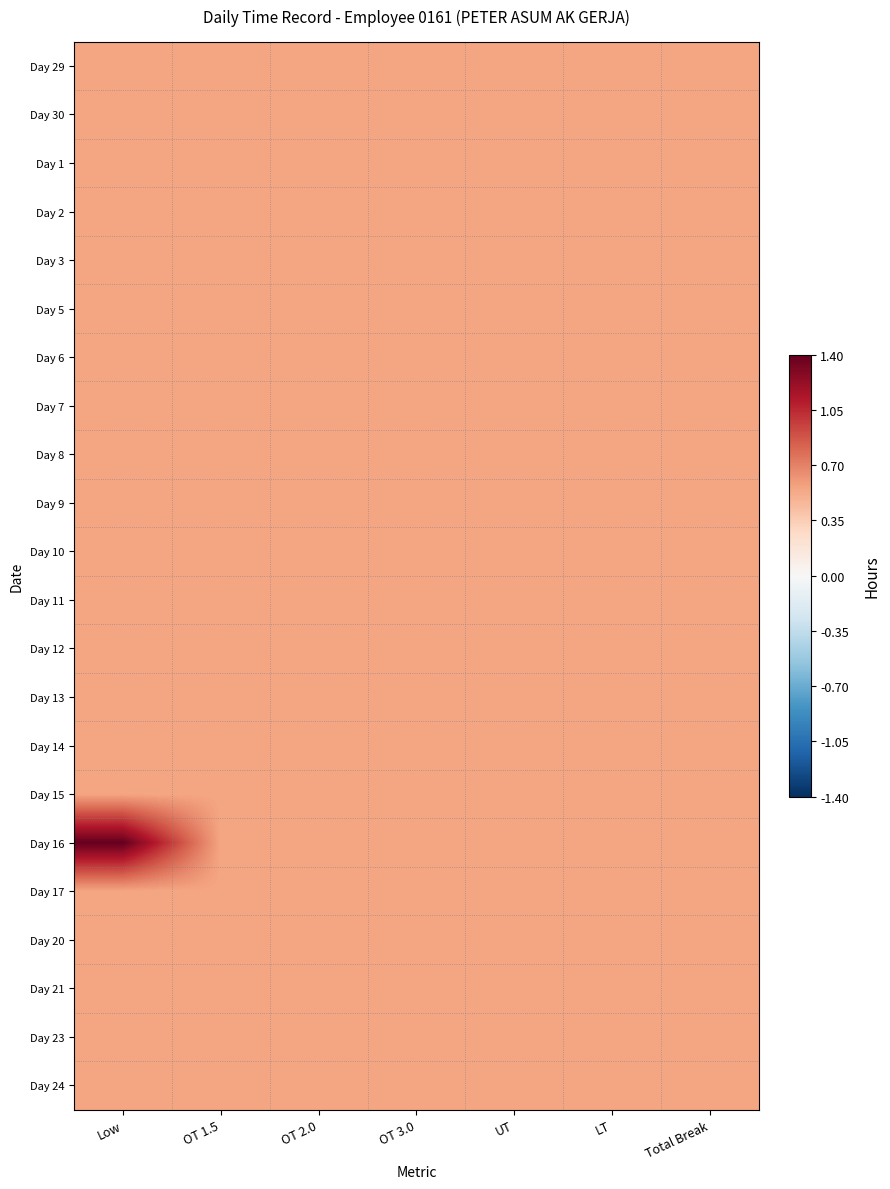

How many series are shown in this chart?

22